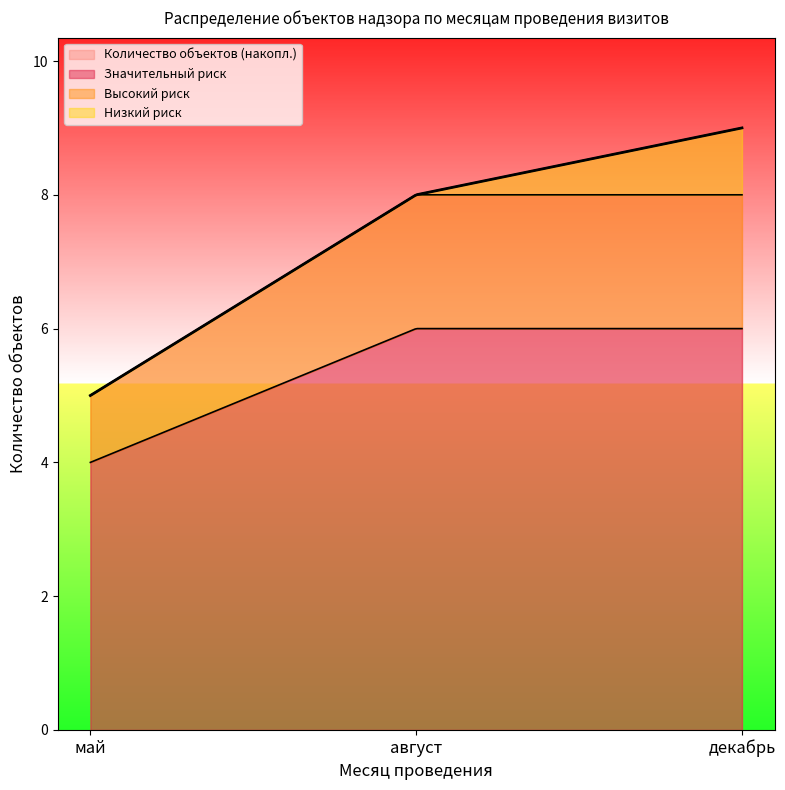

What is the highest value of the Значительный риск series?

6.0